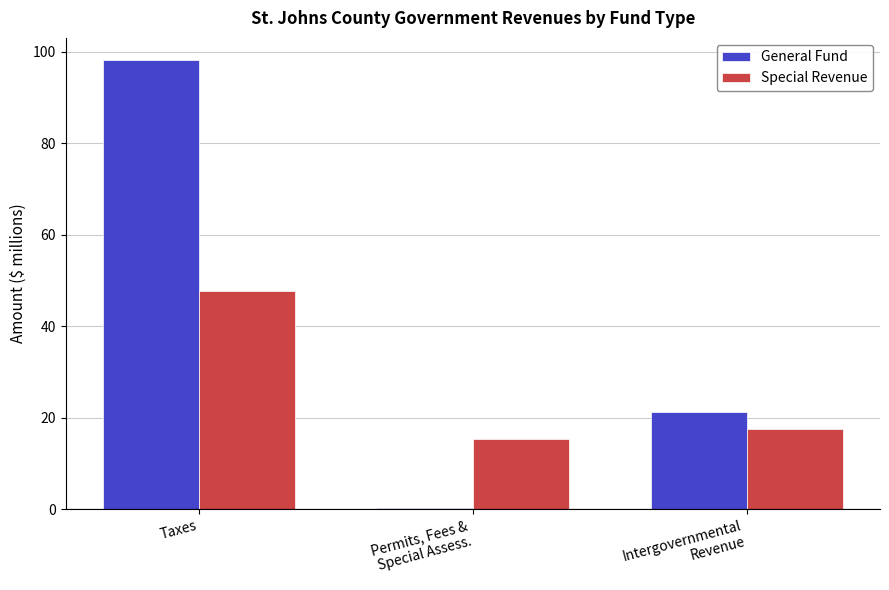

True or false: General Fund has a value of 98.1 at Taxes.

True